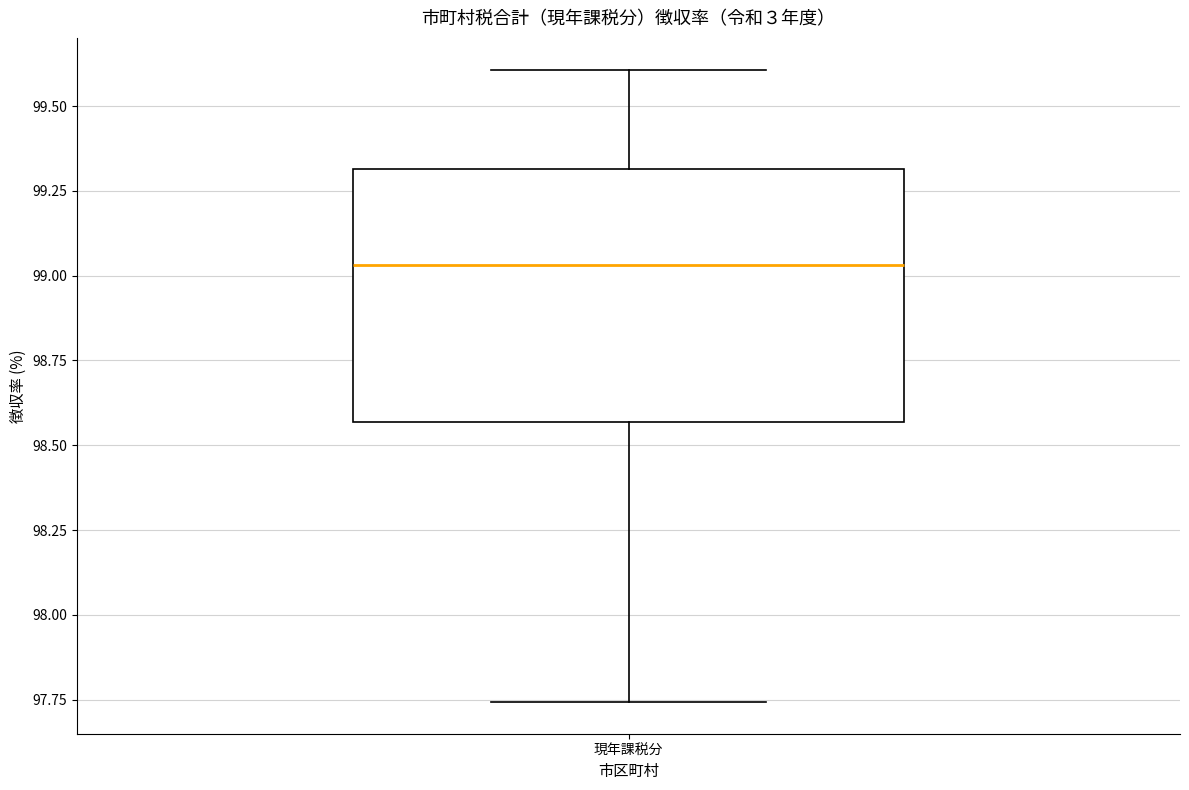

Where does the upper whisker of the box for 現年課税分 end on the y-axis? The values are not printed on the chart, so give them approximately, as read against the axis.

99.60